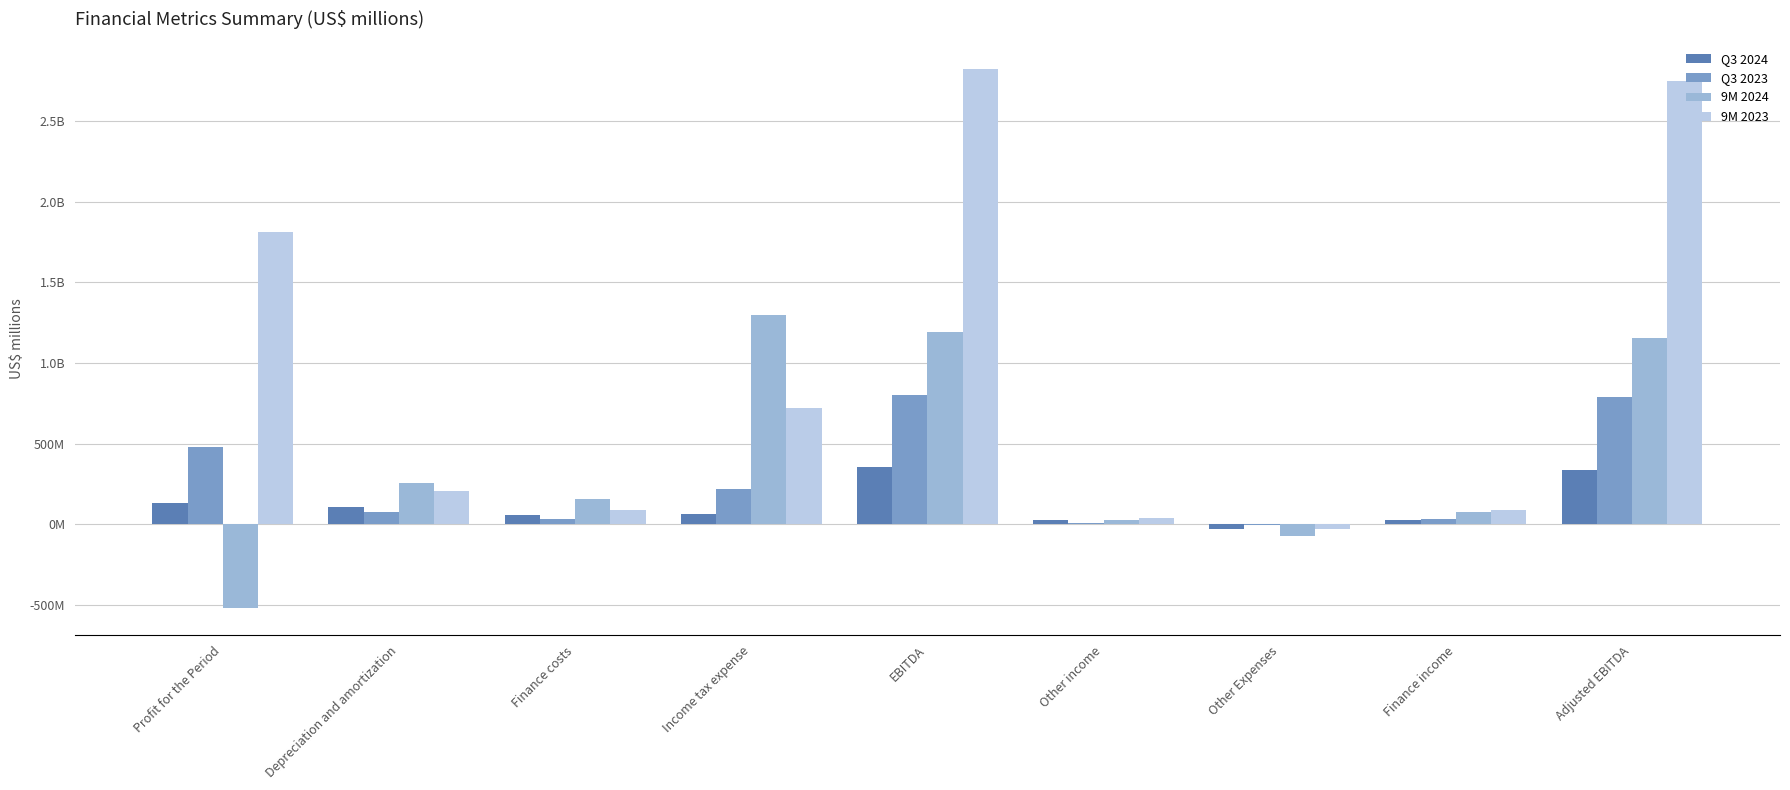

What are all the series names shown in the legend?

Q3 2024, Q3 2023, 9M 2024, 9M 2023